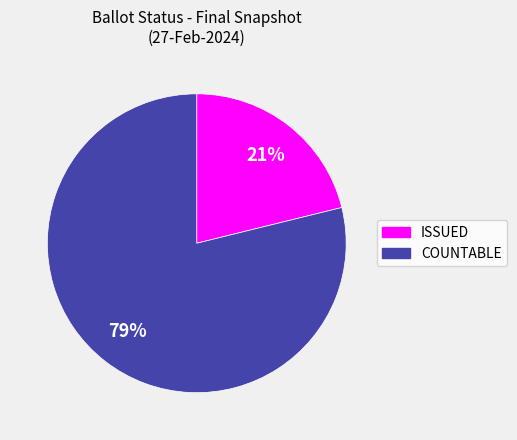

Which has a higher value, ISSUED or COUNTABLE?

COUNTABLE